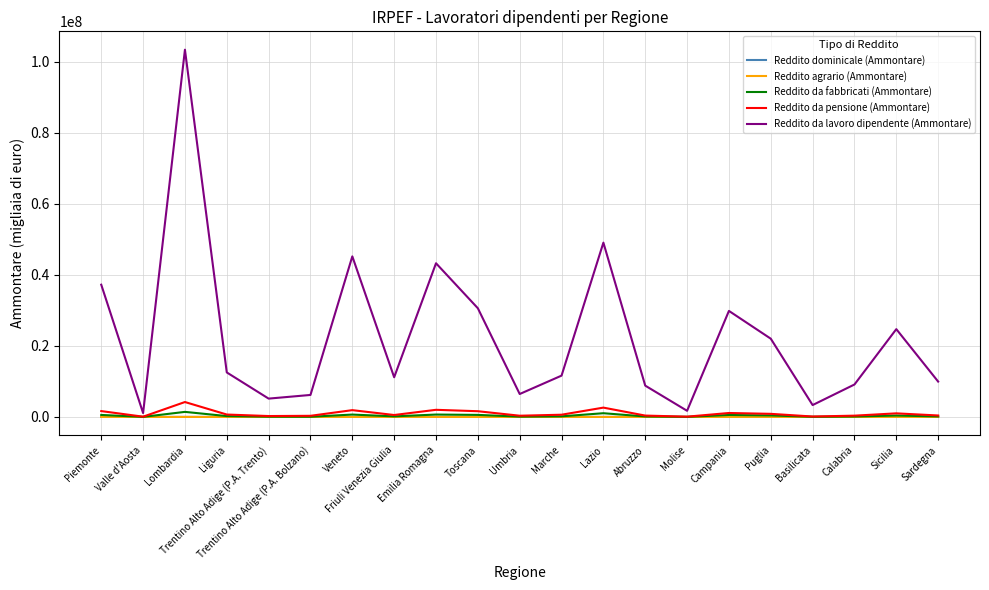

How many distinct data groups are displayed?

5